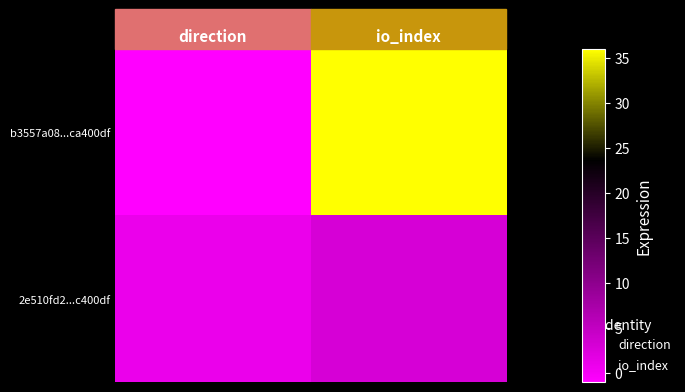

Which series has the widest spread of values?

b3557a08...ca400df